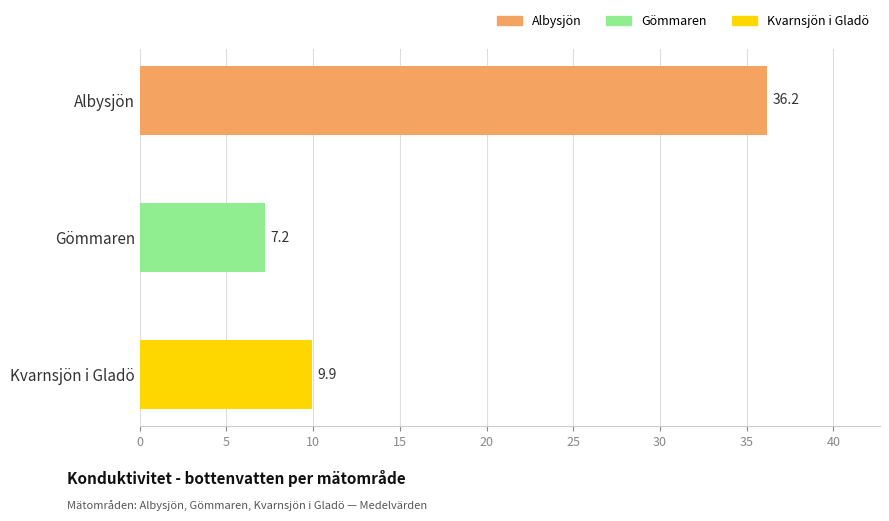

Where is the data nearest to the value 21?

Kvarnsjön i Gladö